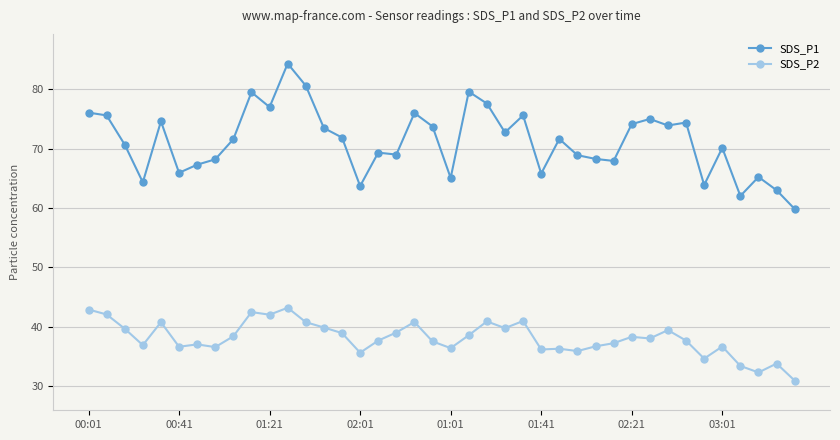

What is the greatest value displayed?

84.3